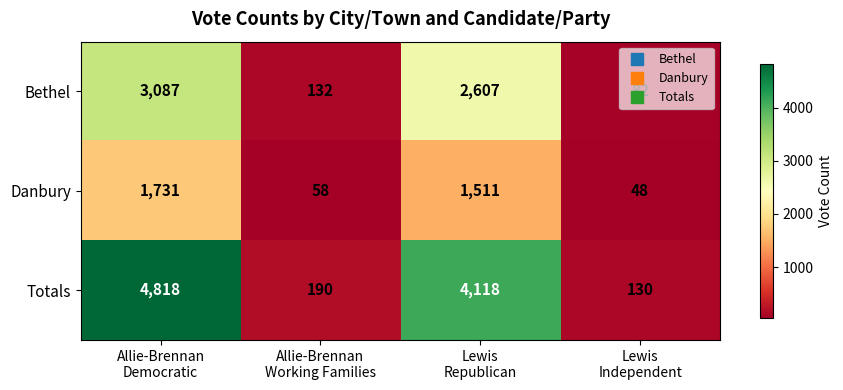

Which category has the lowest value across all series?

Lewis
Independent